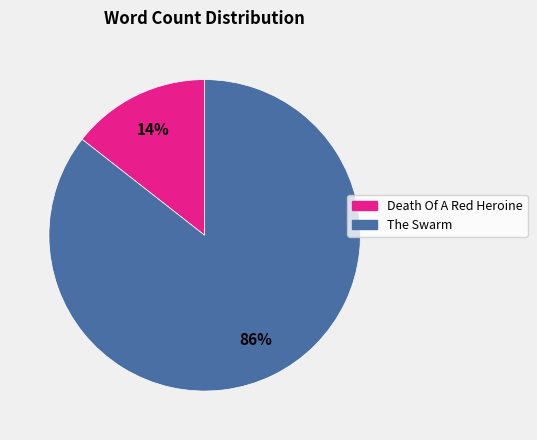

To the nearest percent, what is the combined percentage of The Swarm and Death Of A Red Heroine?

100%